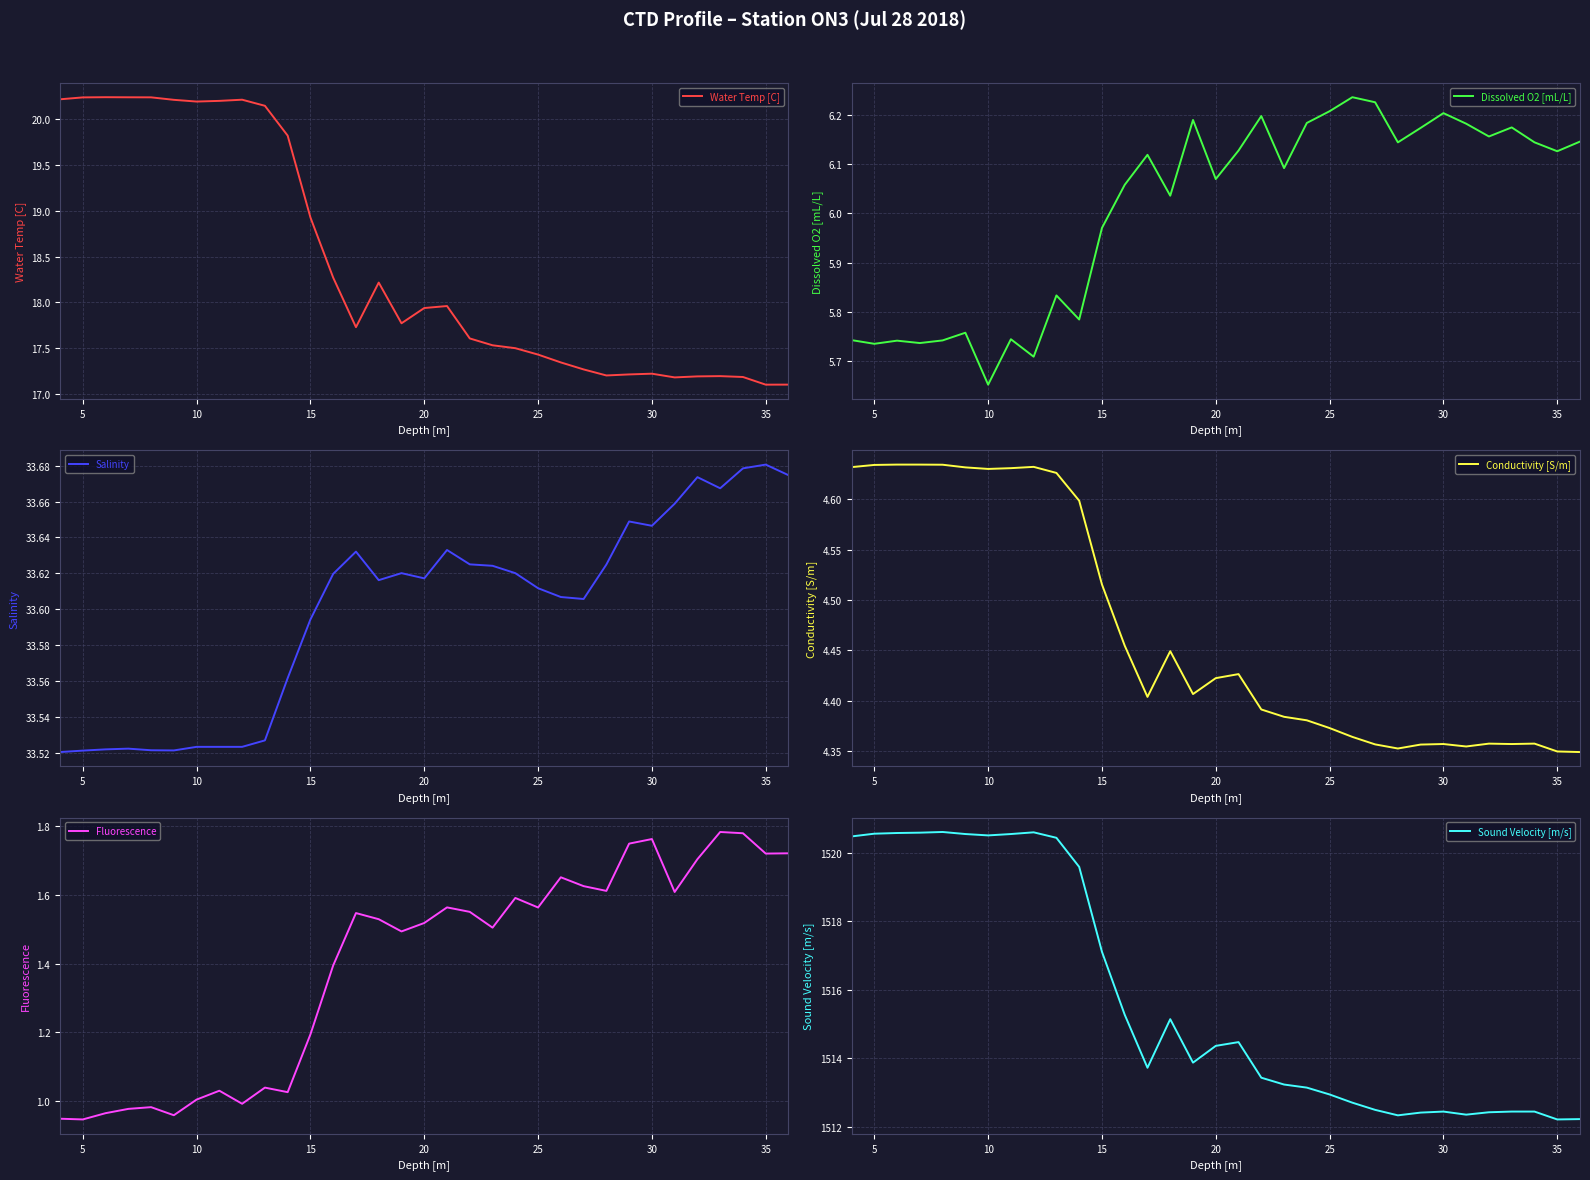

At which label does Dissolved O2 [mL/L] reach its minimum?

10